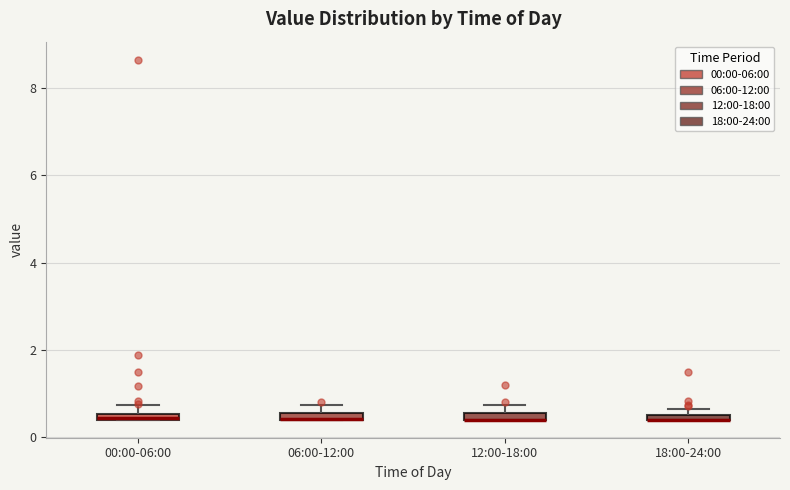

Where is the upper edge of the box for 12:00-18:00 on the y-axis? The values are not printed on the chart, so give them approximately, as read against the axis.

0.6